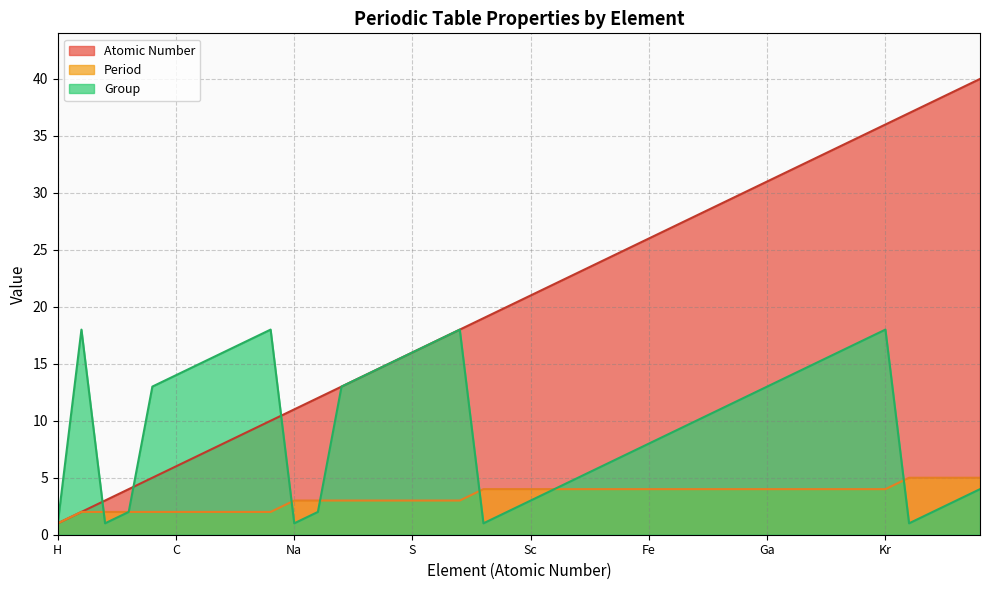

What is the difference between the Period values at Ge and Rb?

1